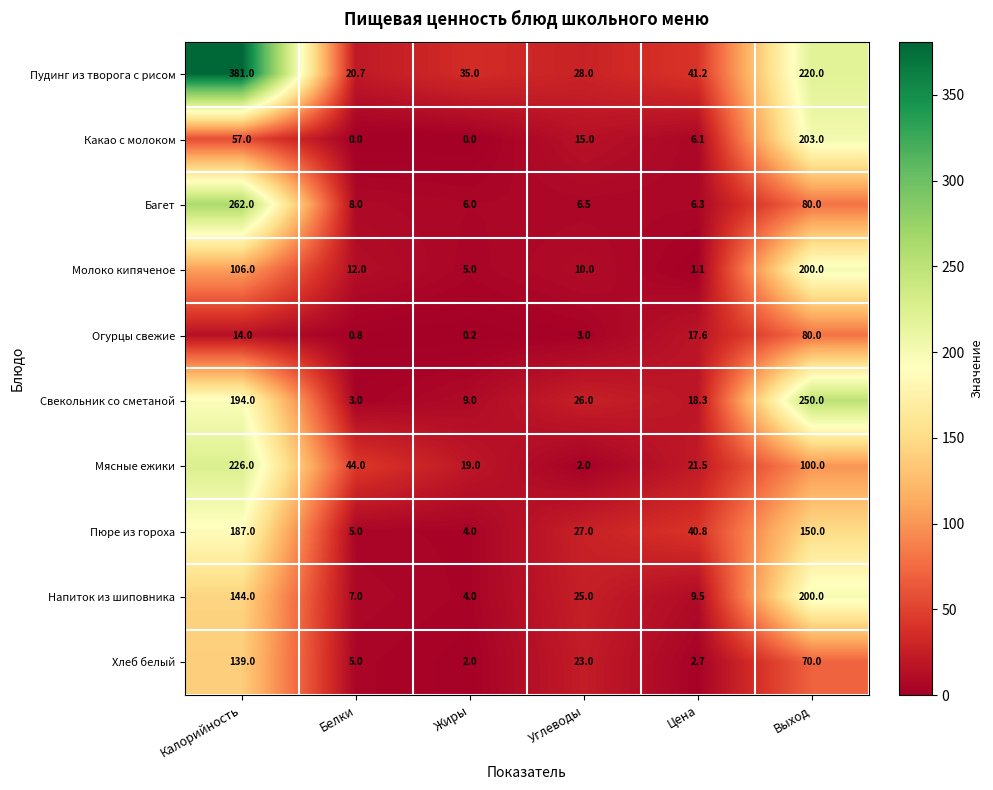

How many data points does each series have?

6